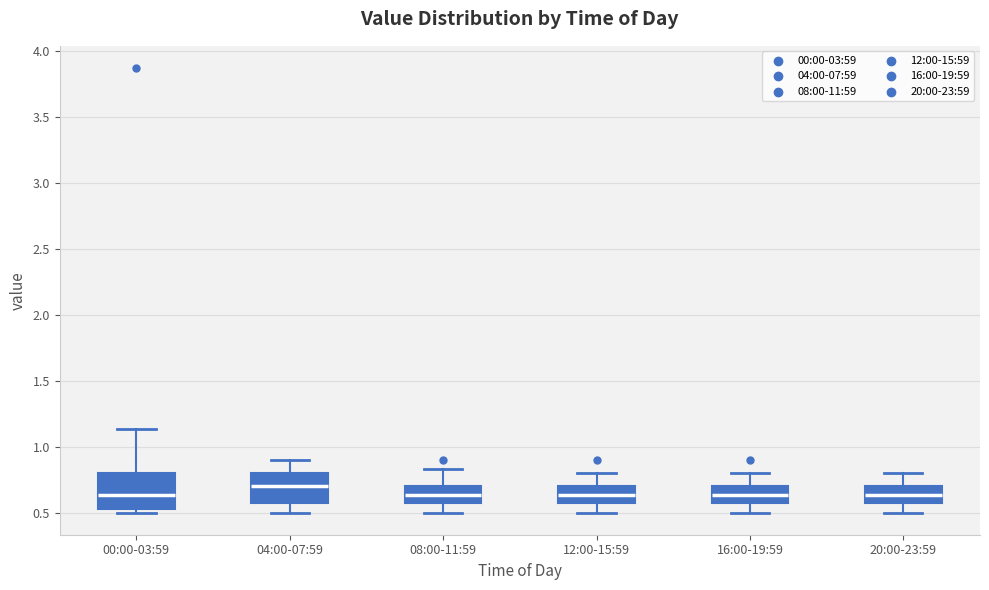

Reading left to right, read every box against the y-axis: the position of its median line, the range the box covers, and the ends of its whiskers. The values are not printed on the chart, so give them approximately, as read against the axis.

00:00-03:59: median 0.65, box 0.55 to 0.80, whiskers 0.50 to 1.15
04:00-07:59: median 0.70, box 0.55 to 0.80, whiskers 0.50 to 0.90
08:00-11:59: median 0.65, box 0.55 to 0.70, whiskers 0.50 to 0.85
12:00-15:59: median 0.65, box 0.55 to 0.70, whiskers 0.50 to 0.80
16:00-19:59: median 0.65, box 0.55 to 0.70, whiskers 0.50 to 0.80
20:00-23:59: median 0.65, box 0.55 to 0.70, whiskers 0.50 to 0.80